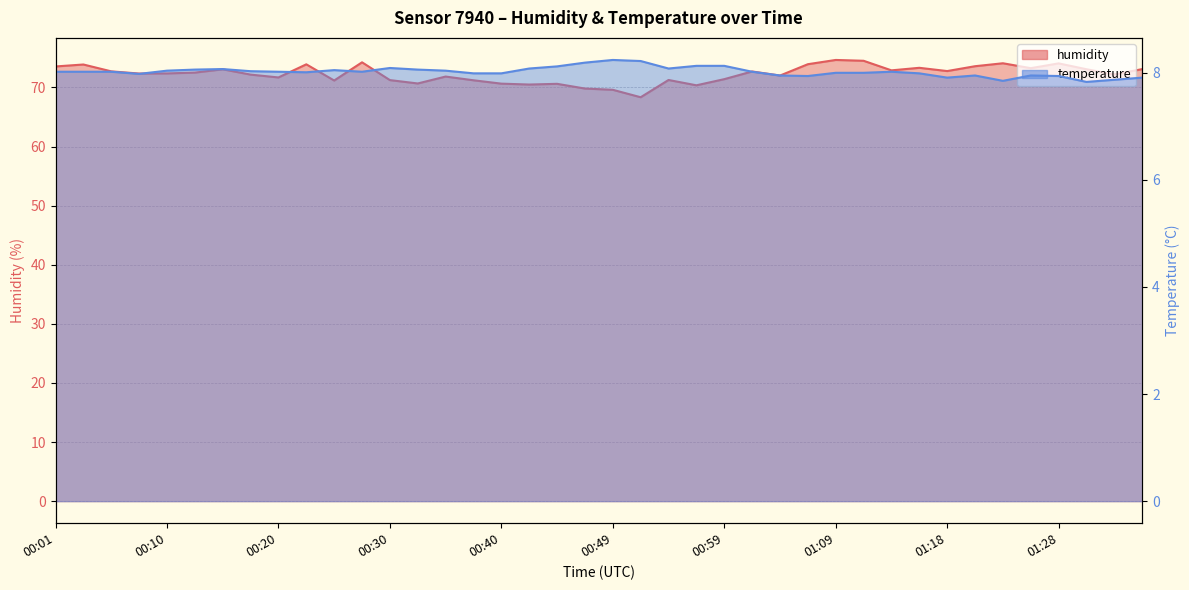

At which category does humidity reach its first local peak?

00:03